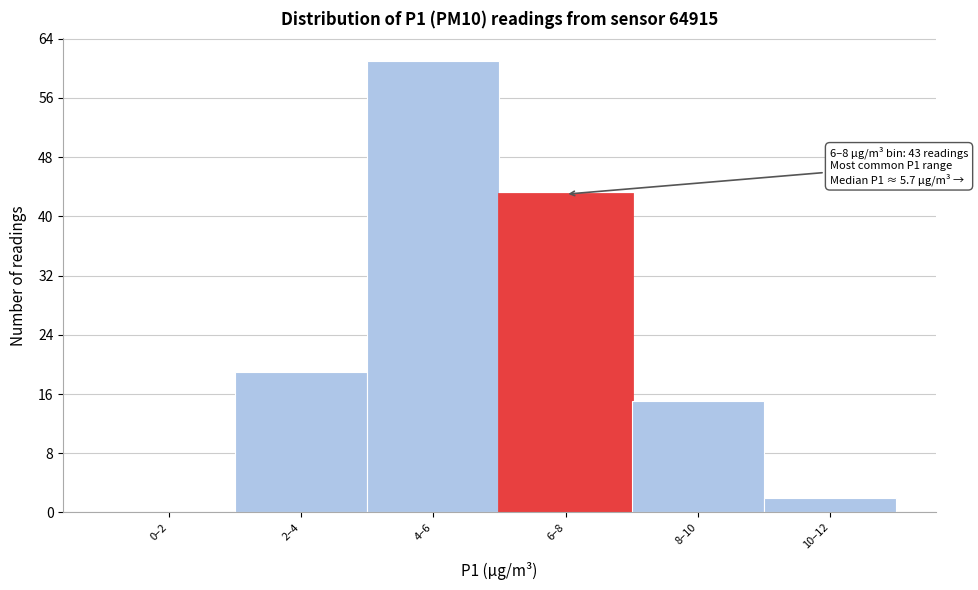

Reading left to right, what are all the values shown in this chart?

0–2=0	2–4=19	4–6=61	6–8=43	8–10=15	10–12=2